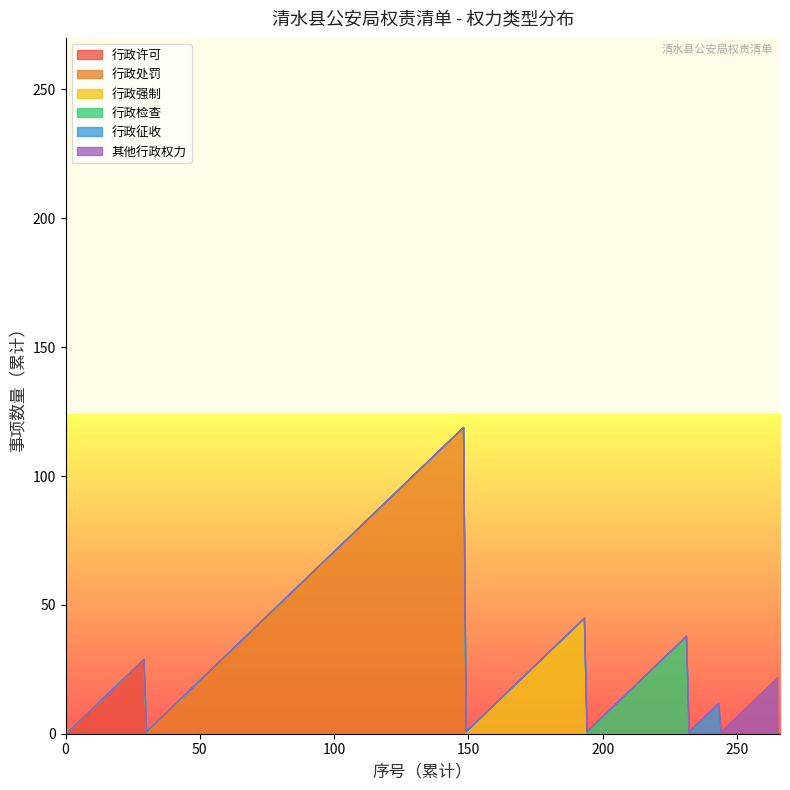

Is it true that 行政处罚 equals 48 at 1?

False